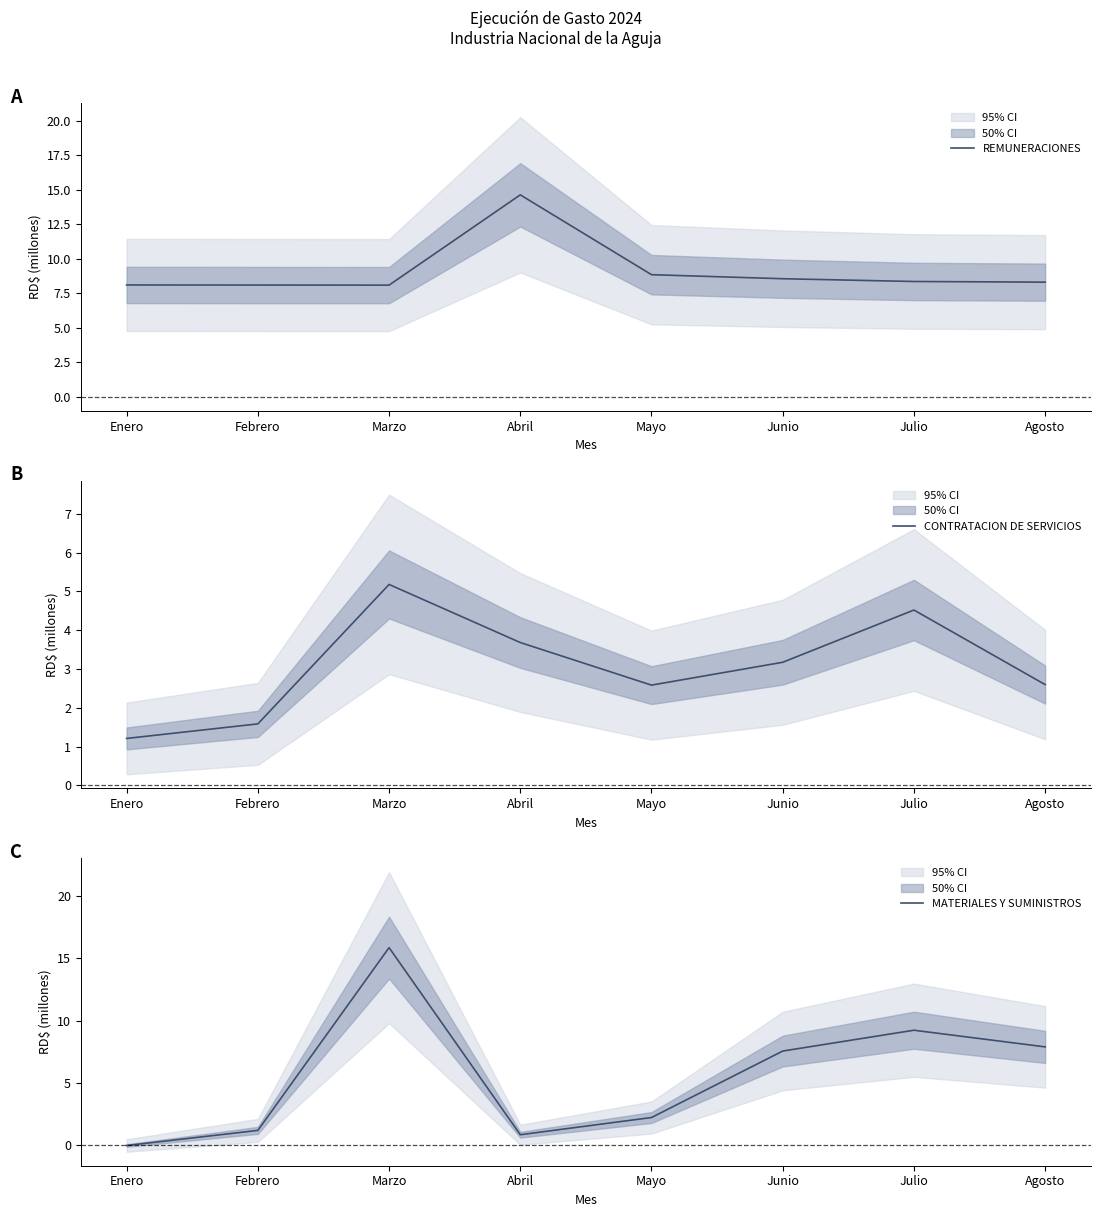

In CONTRATACION DE SERVICIOS, how many points are lower than both neighbors (excluding endpoints)?

1